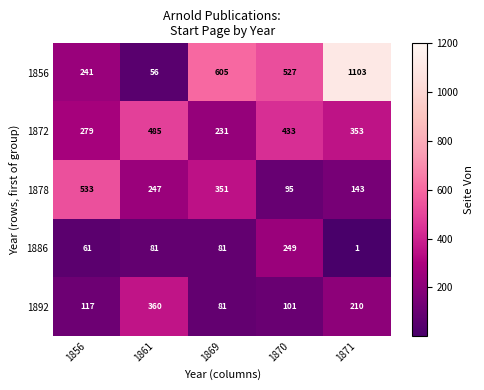

At 1870, list the series in order from smallest to largest.

1878, 1892, 1886, 1872, 1856